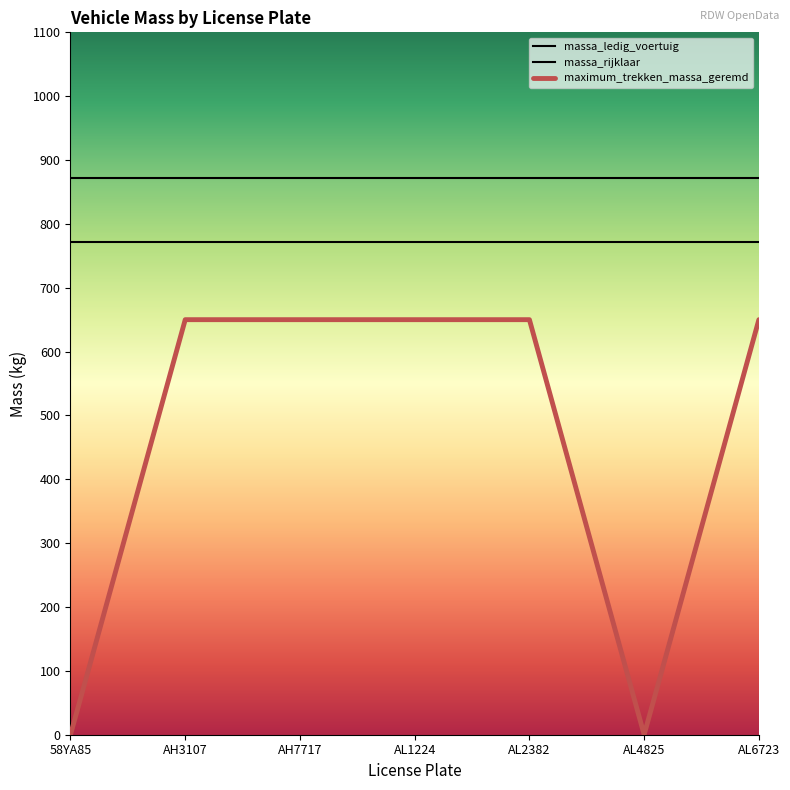

How many lines are shown in the chart?

3